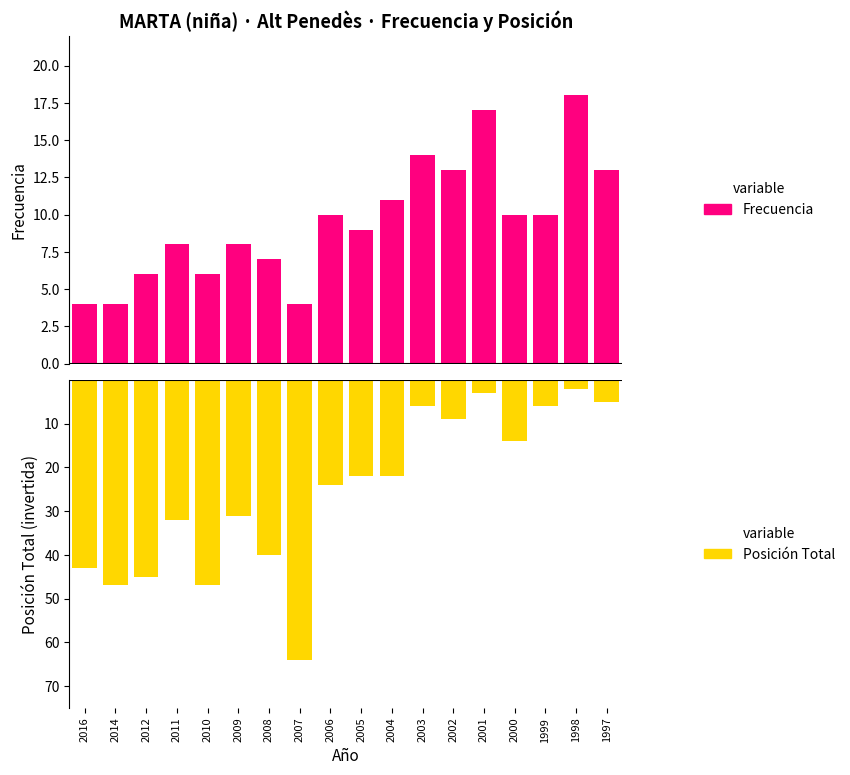

At which label does Frecuencia first exceed 10?

2004